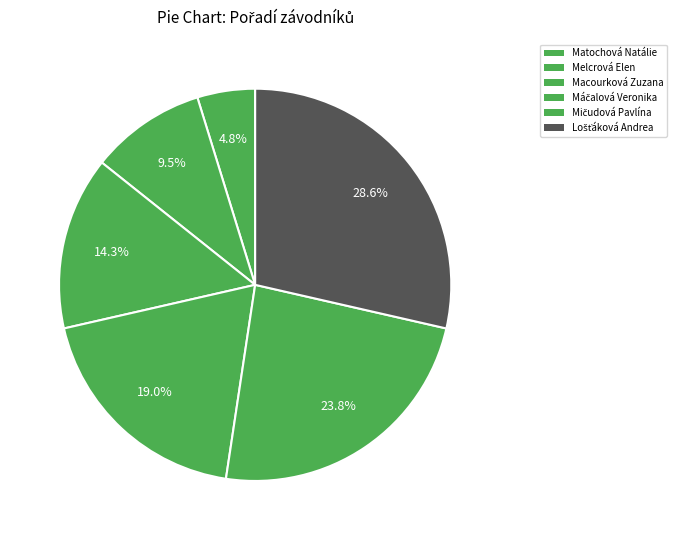

Do Lošťáková Andrea and Melcrová Elen together represent more than half of the pie?

No